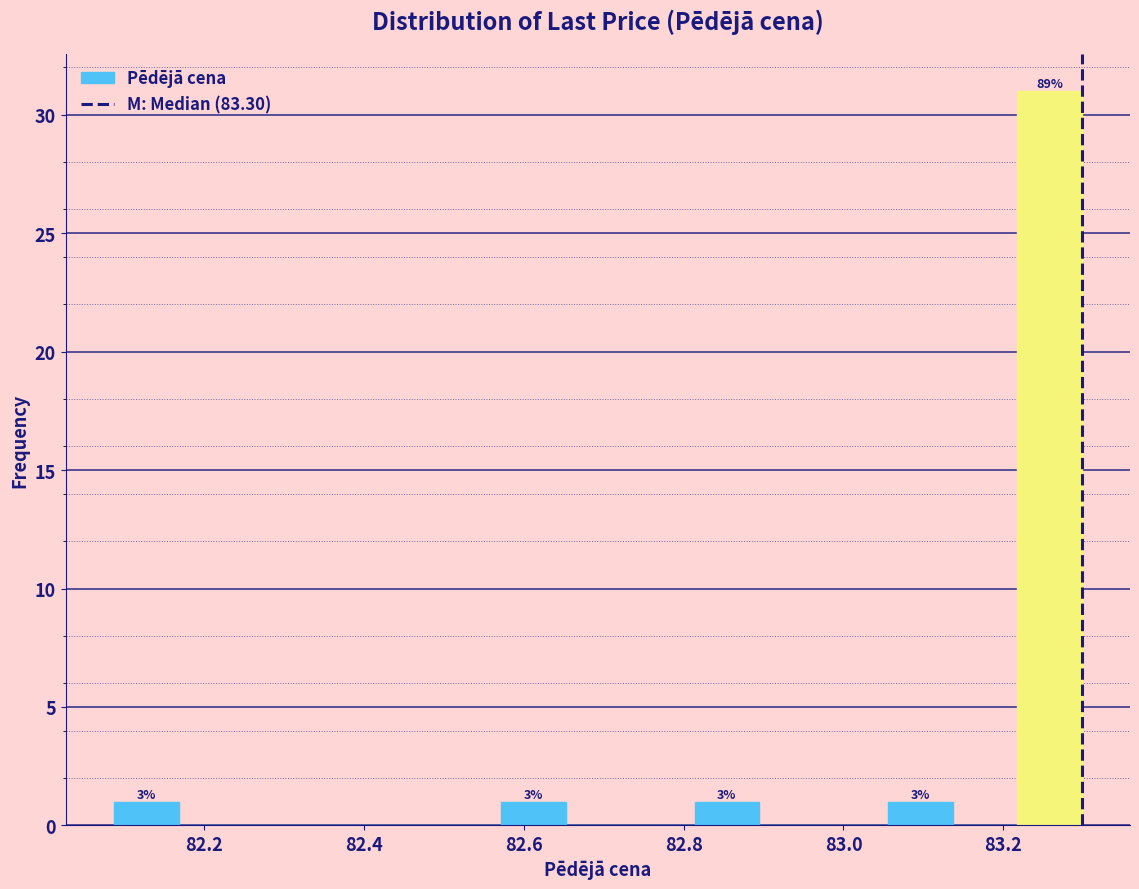

Which range on the x-axis has the tallest bar?

83.22 to 83.30